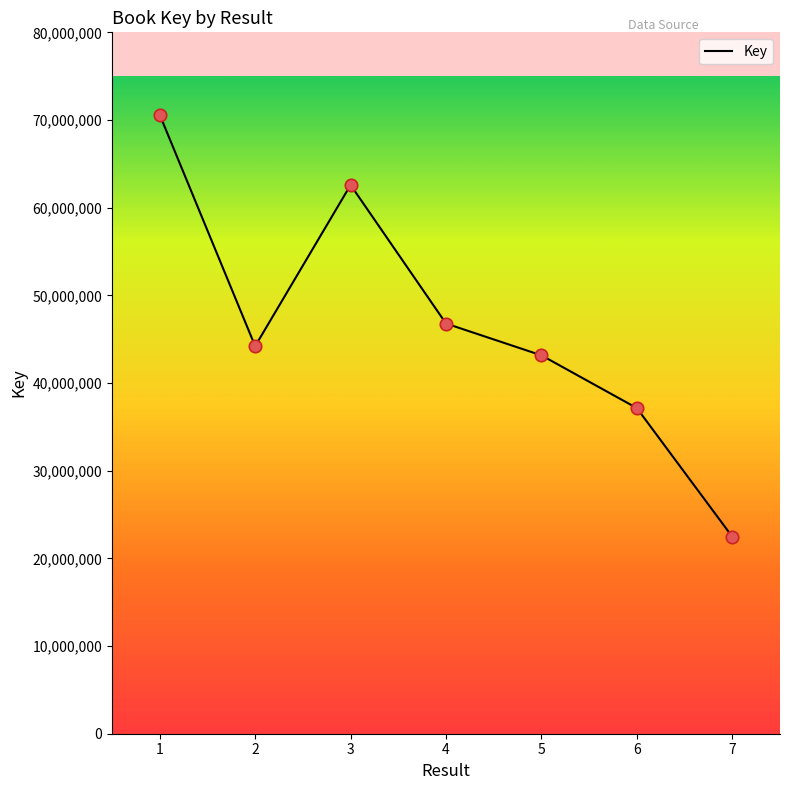

What is the ratio of the value at 7 to the value at 4?

0.5